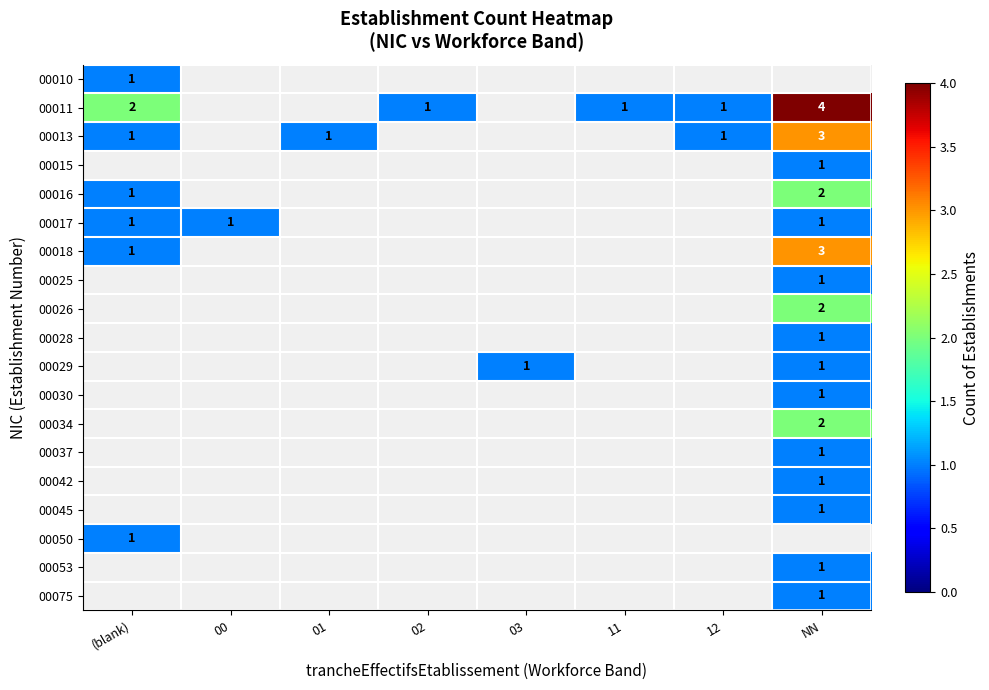

At how many categories does at least one series exceed 3?

1